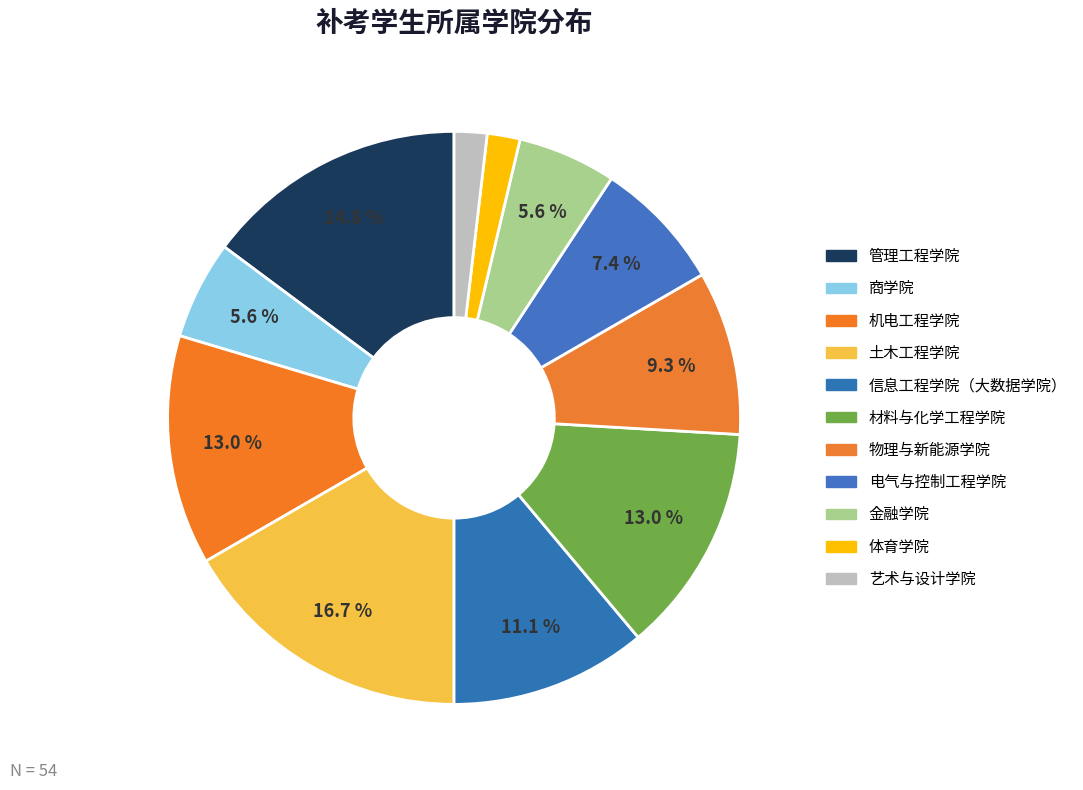

Does 电气与控制工程学院 represent more than half of the total?

No